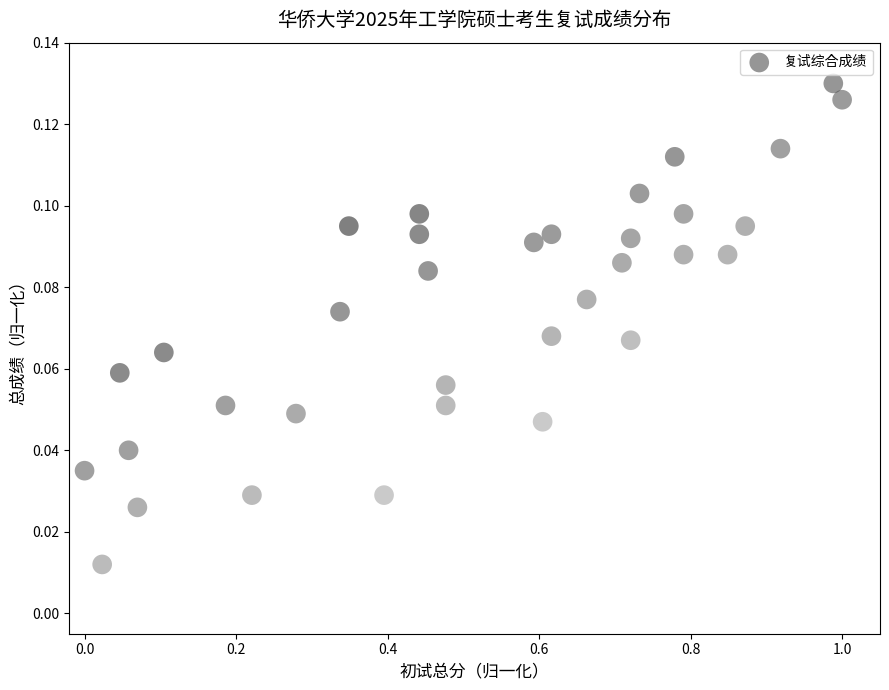

What is the range of X values (max minus min)?

1.0